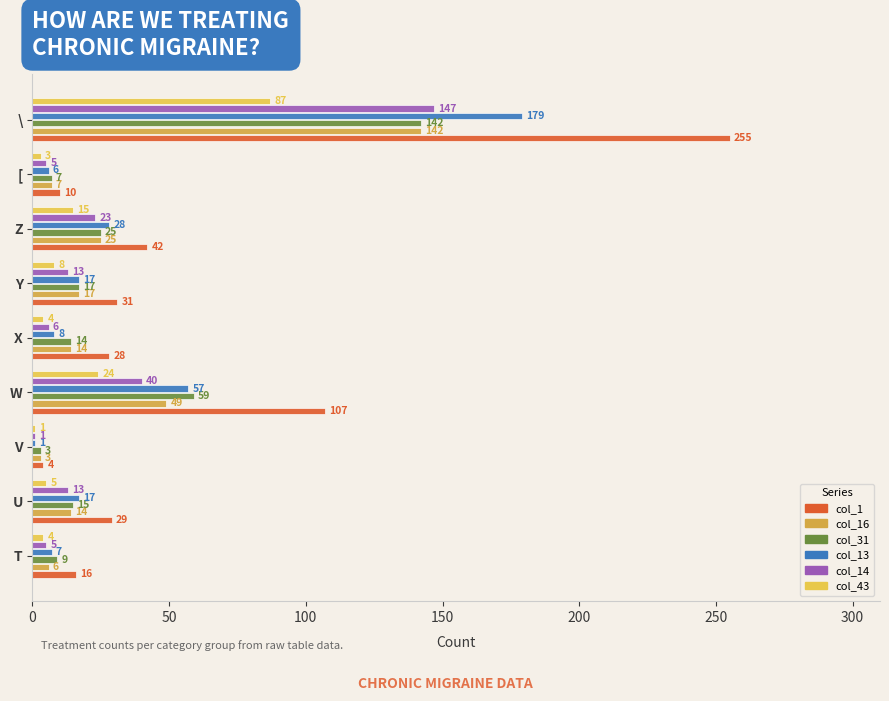

Count the number of categories in the chart.

9